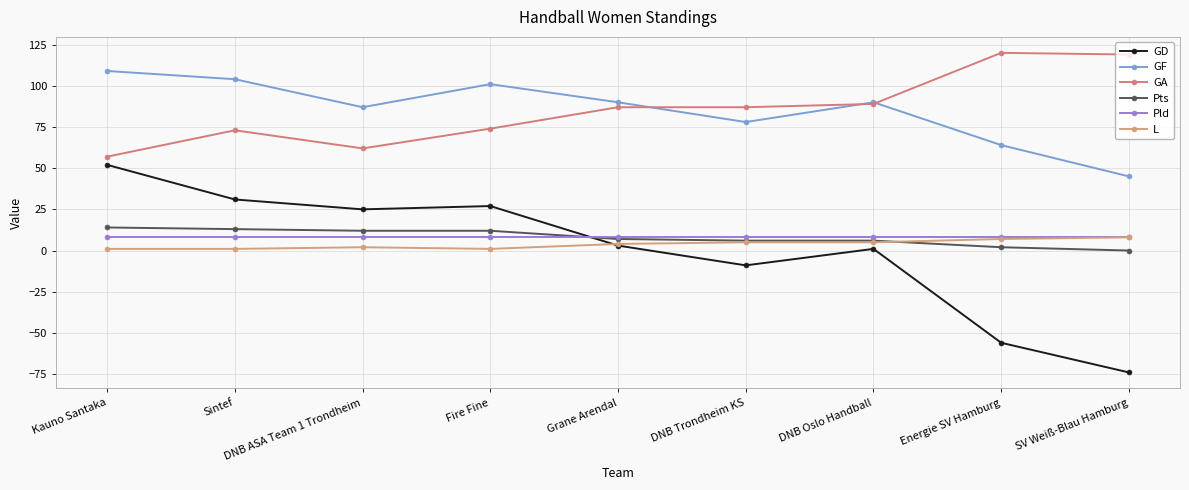

What is the label of the 3rd point from the right?

DNB Oslo Handball